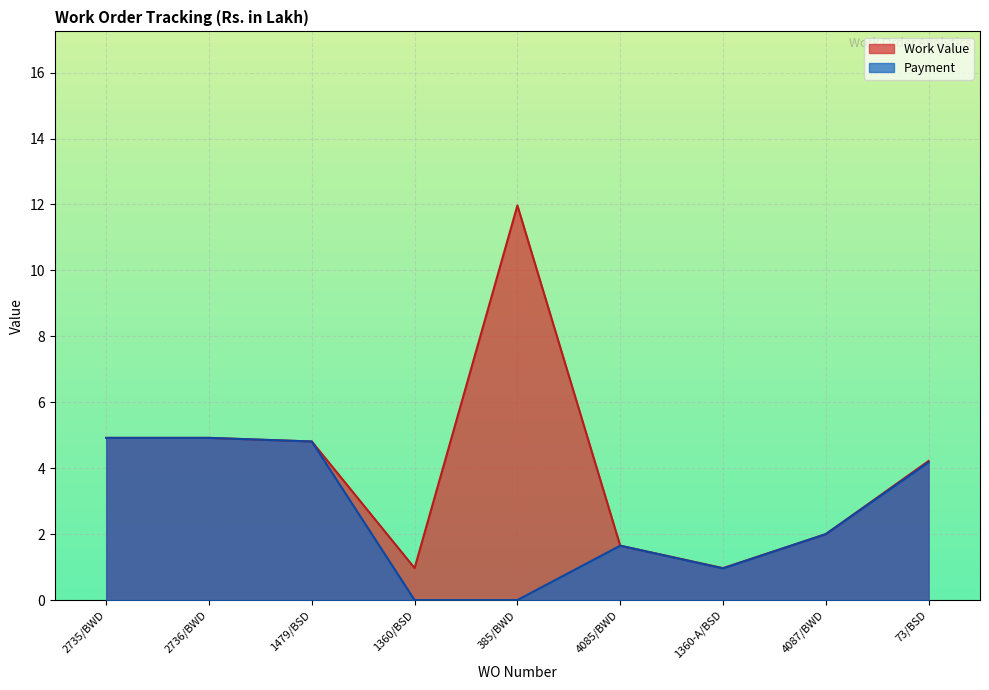

How many data points in Payment are less than 2?

4